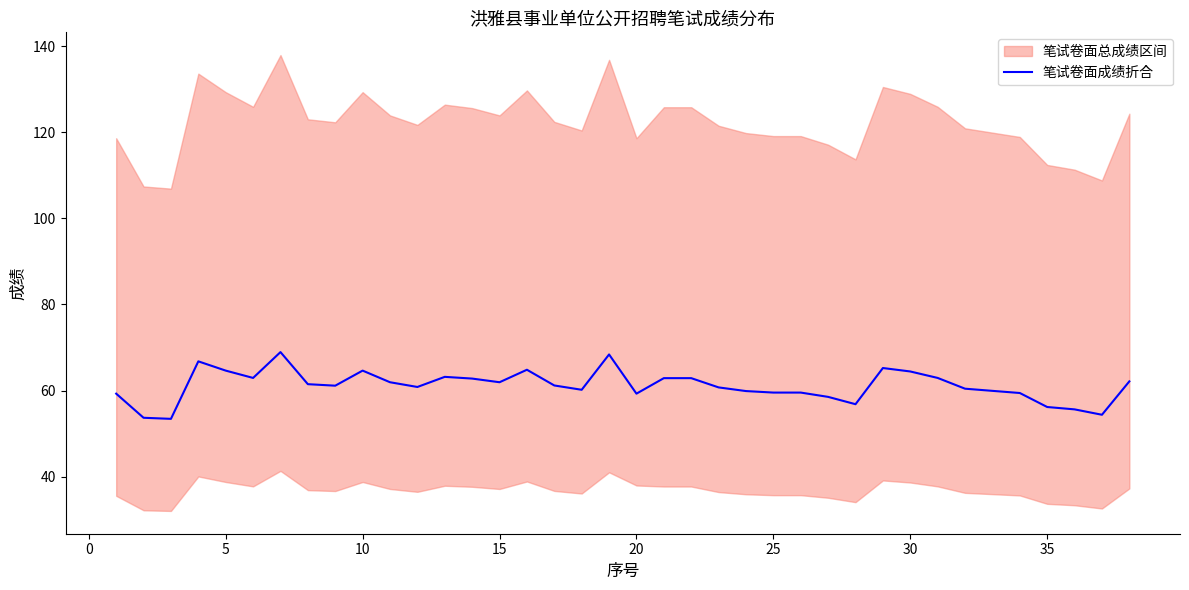

What is the maximum value for 笔试卷面成绩折合?

69.0